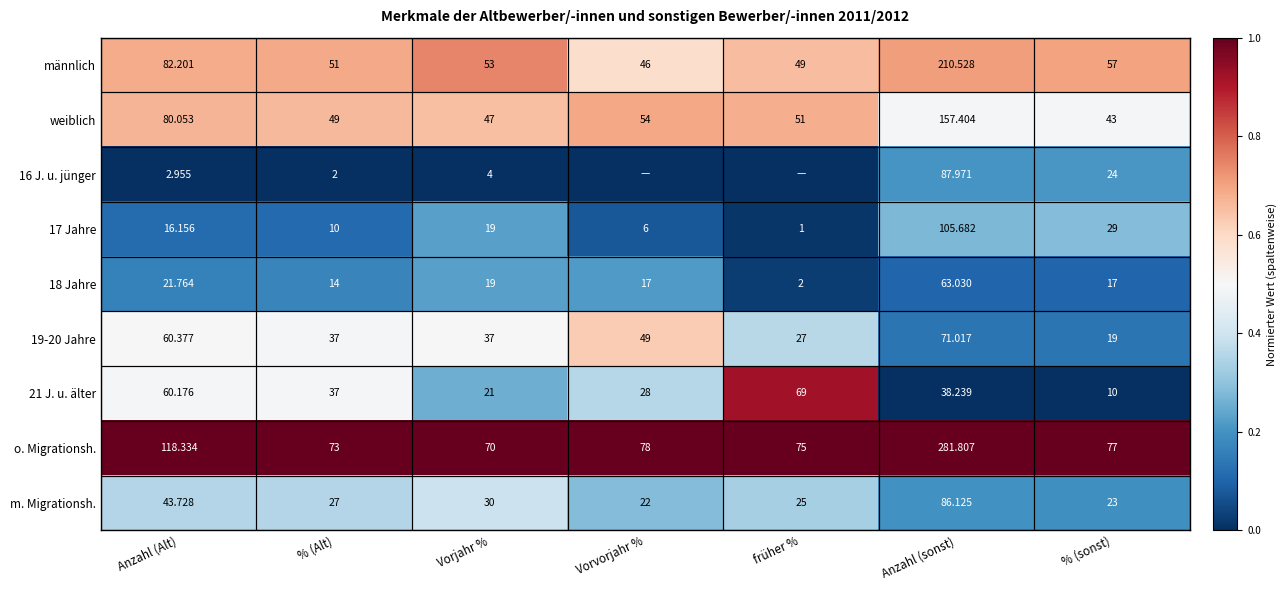

Is the value of m. Migrationsh. at Anzahl (sonst) greater than the value of 21 J. u. älter at % (Alt)?

Yes